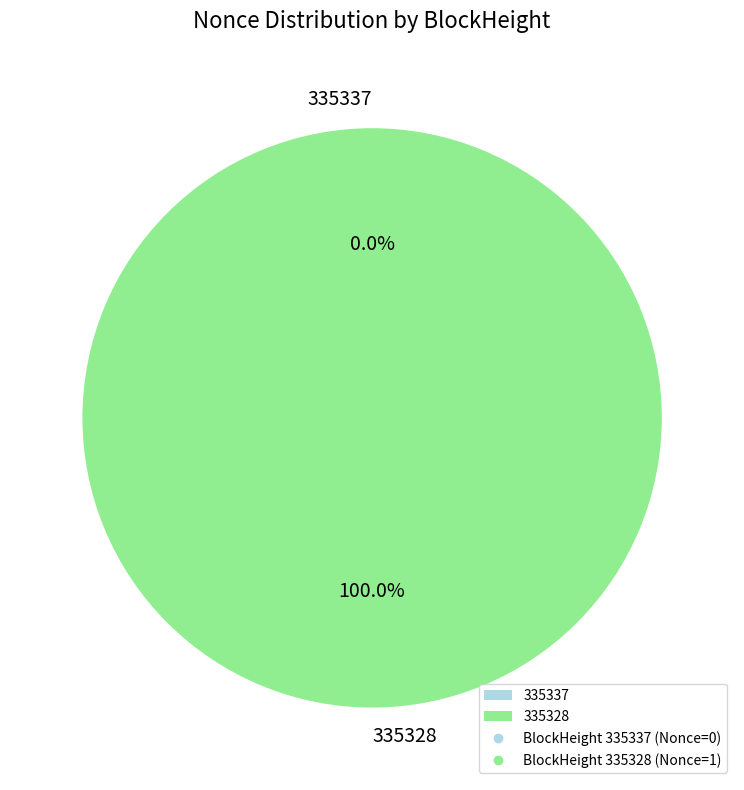

To the nearest percent, what is the difference between the largest and smallest slice percentages?

100%